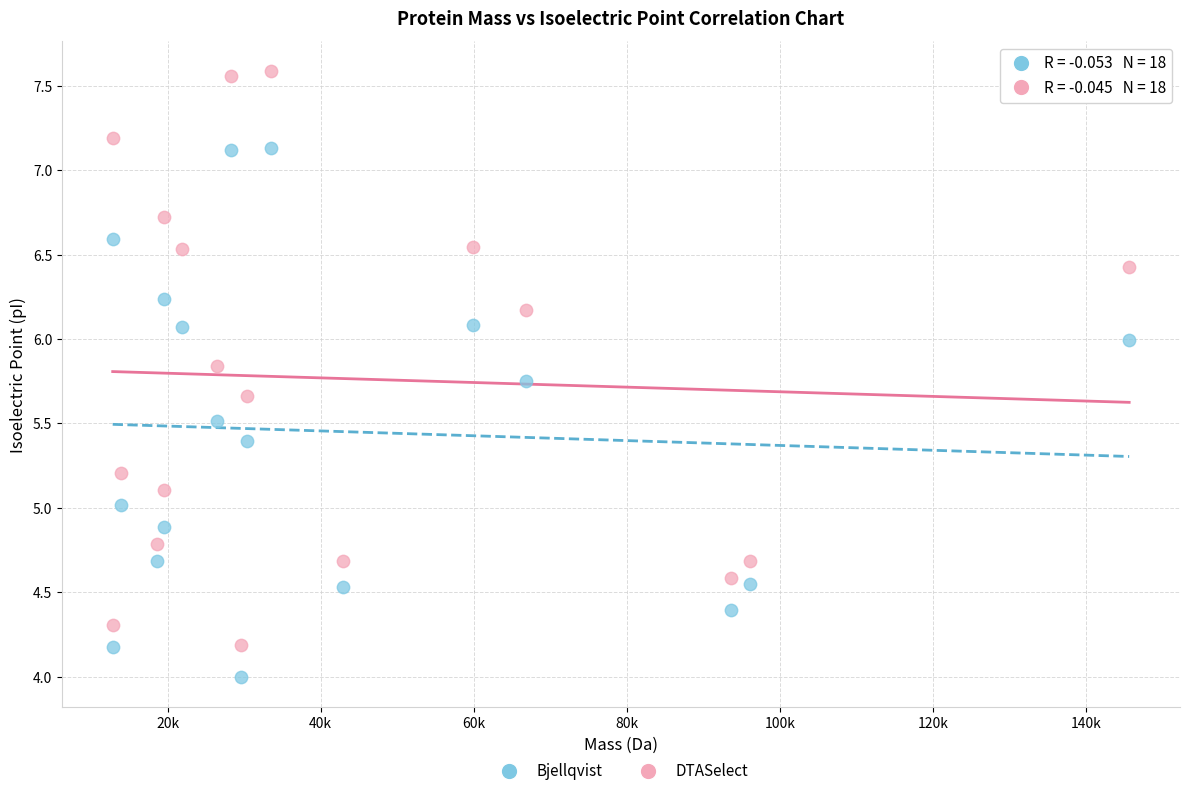

Across all data points, what is the range of Y values (max minus min)?

3.6